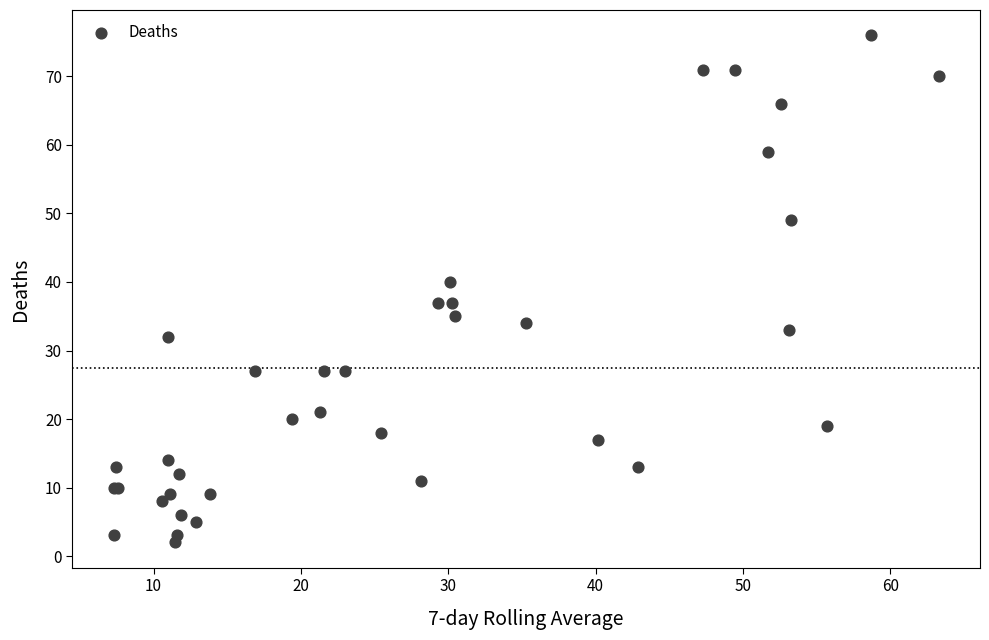

What Y value in the scatter plot is closest to 39?

40